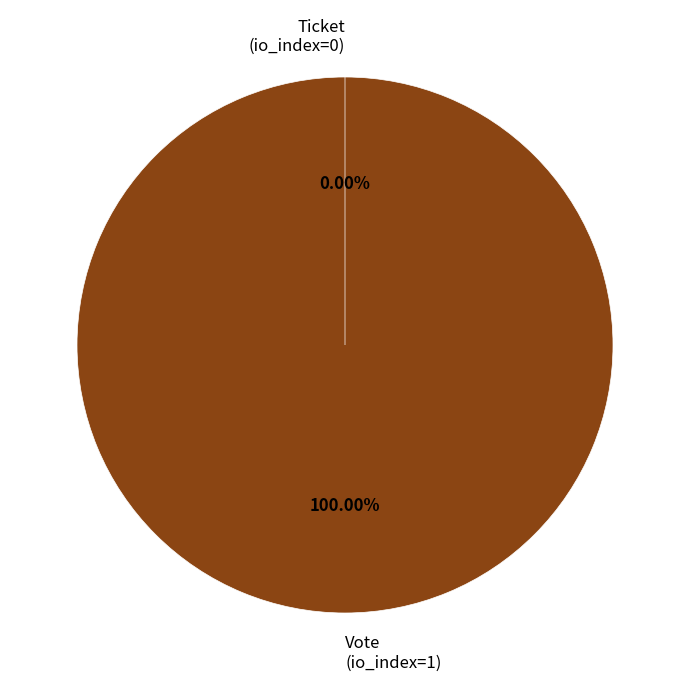

To the nearest percent, what percentage of the pie is Vote (io_index=1)?

100%